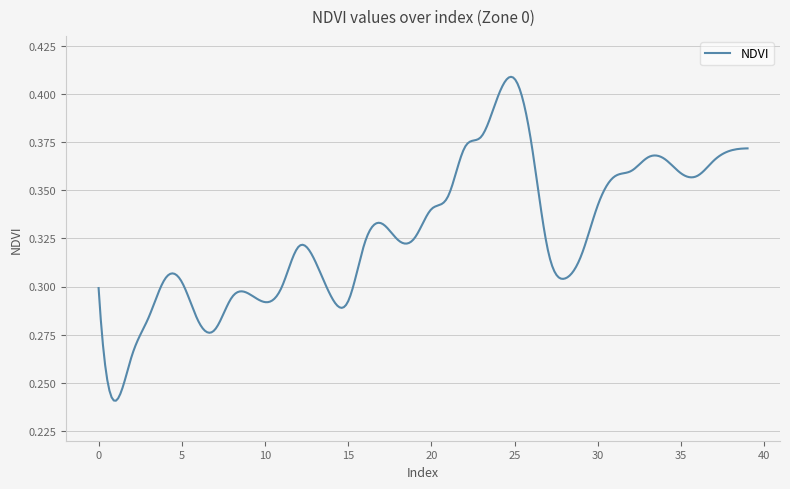

Rank the categories by value from lowest to highest.

1, 2, 7, 6, 3, 10, 15, 8, 14, 9, 0, 11, 5, 4, 28, 13, 29, 27, 12, 16, 18, 19, 17, 20, 30, 21, 31, 36, 35, 32, 37, 34, 33, 38, 39, 22, 26, 23, 24, 25